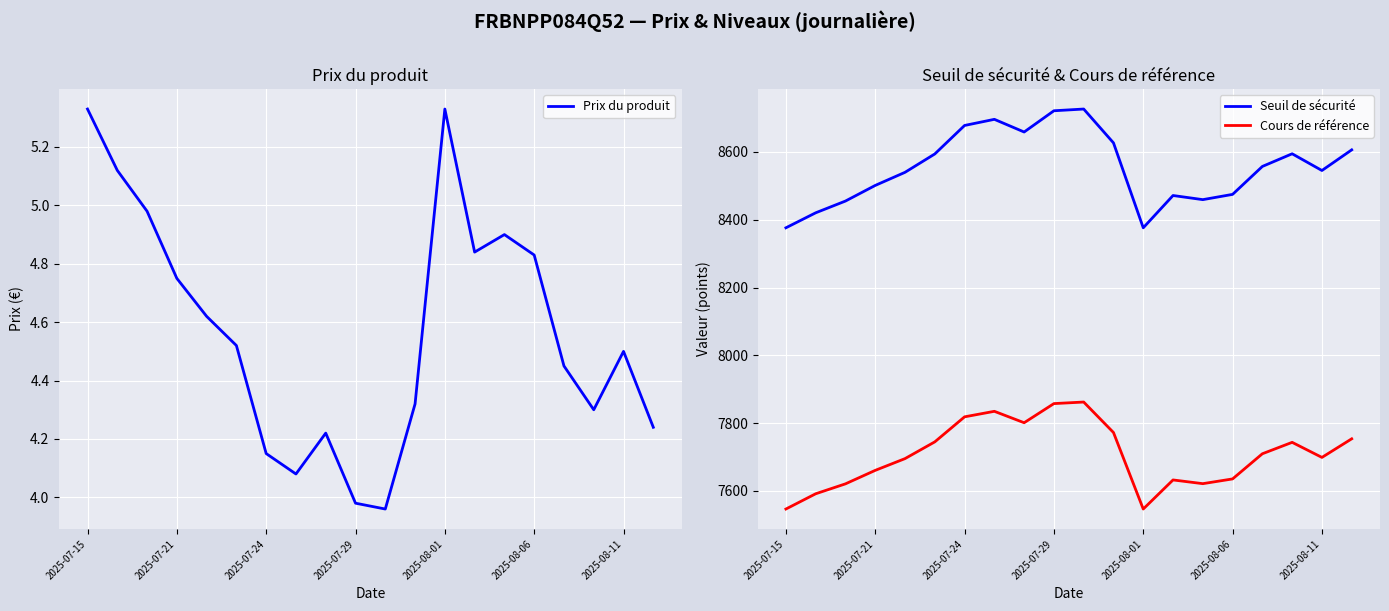

At which category does Seuil de sécurité reach its first local peak?

7